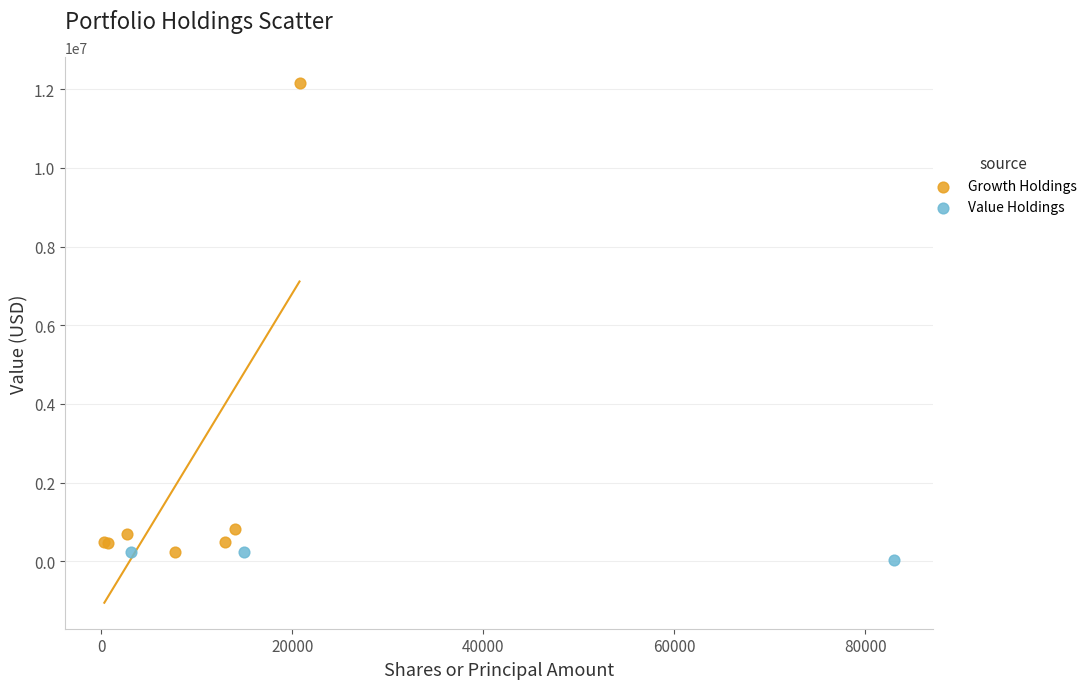

Which series reaches the minimum Y coordinate?

Value Holdings